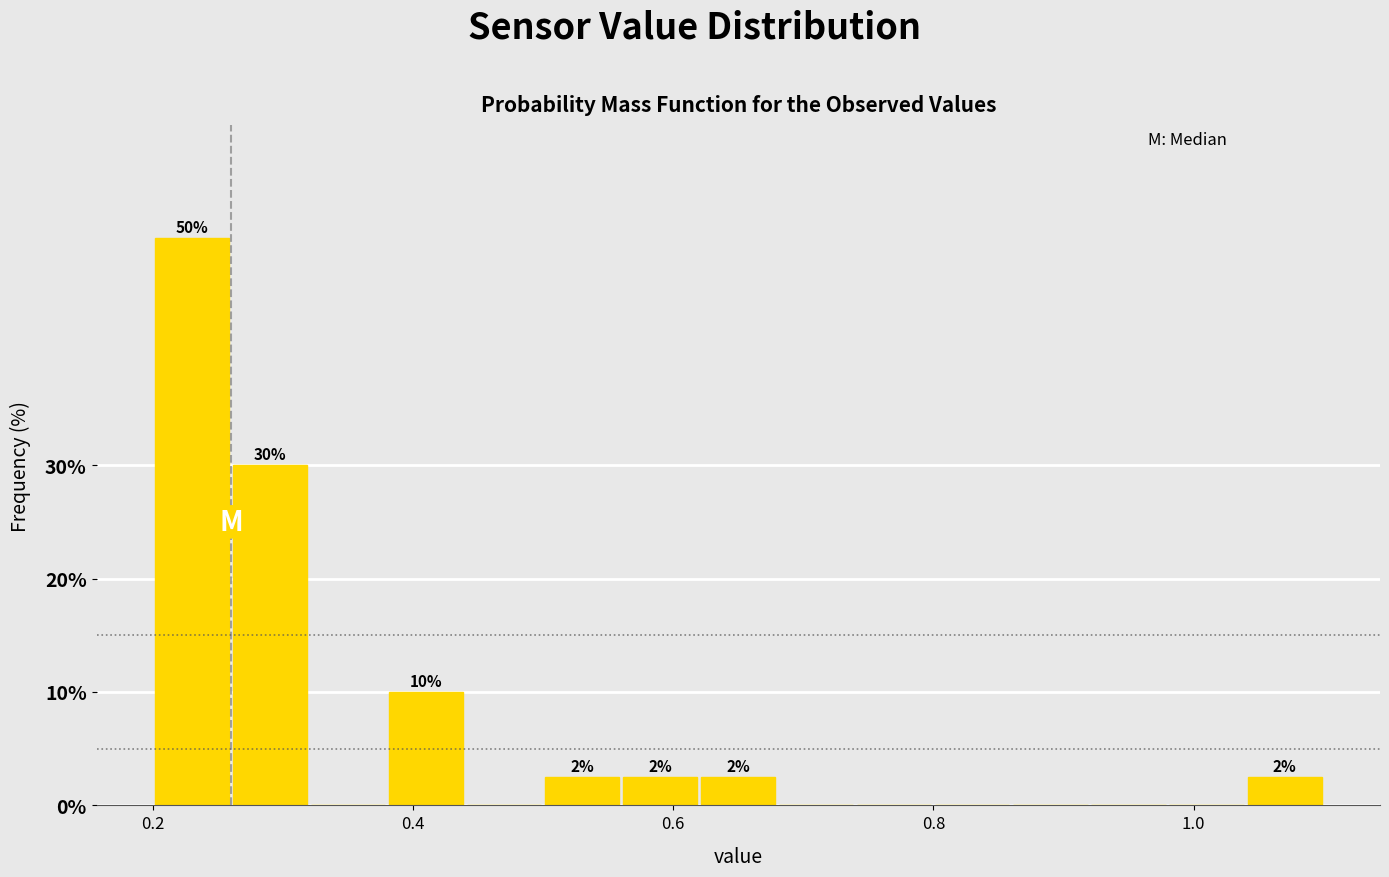

Read against the x-axis, roughly where is the centre of the tallest bar?

0.24